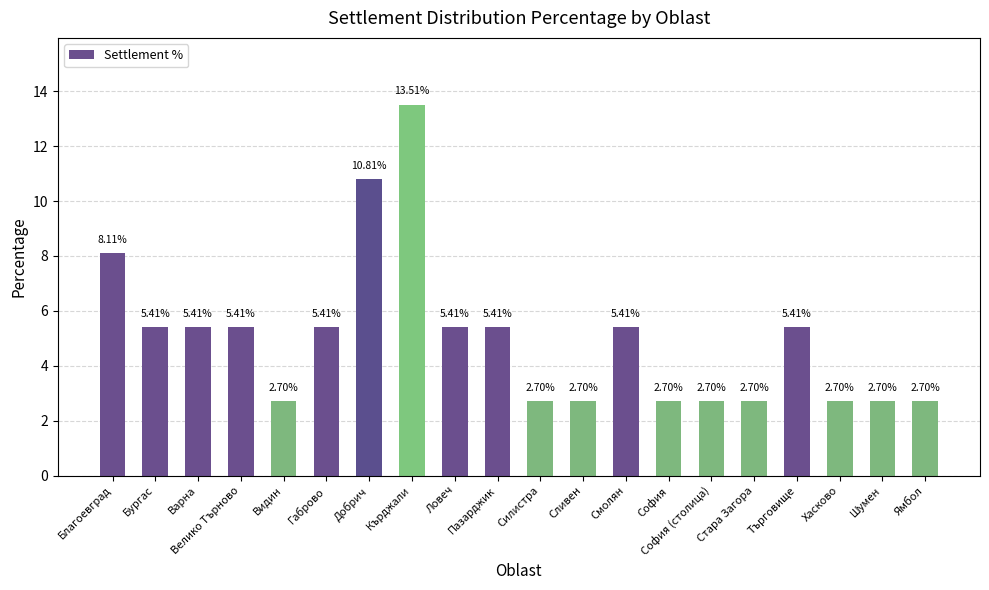

Approximately how many times larger is the value at Търговище compared to Пазарджик?

1.0